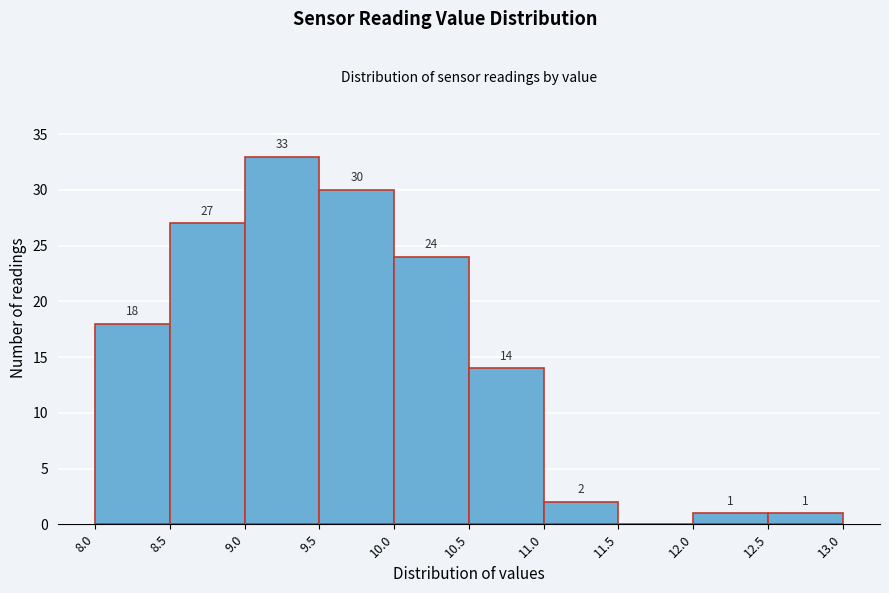

Which range on the x-axis has the tallest bar?

9.0 to 9.5